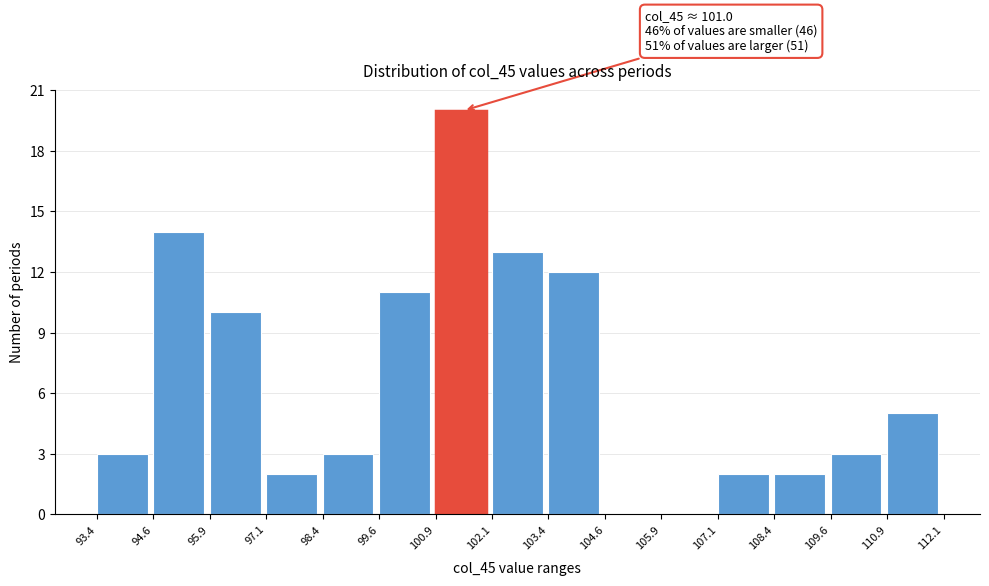

Over which range of the x-axis is the bar tallest?

100.9 to 102.1